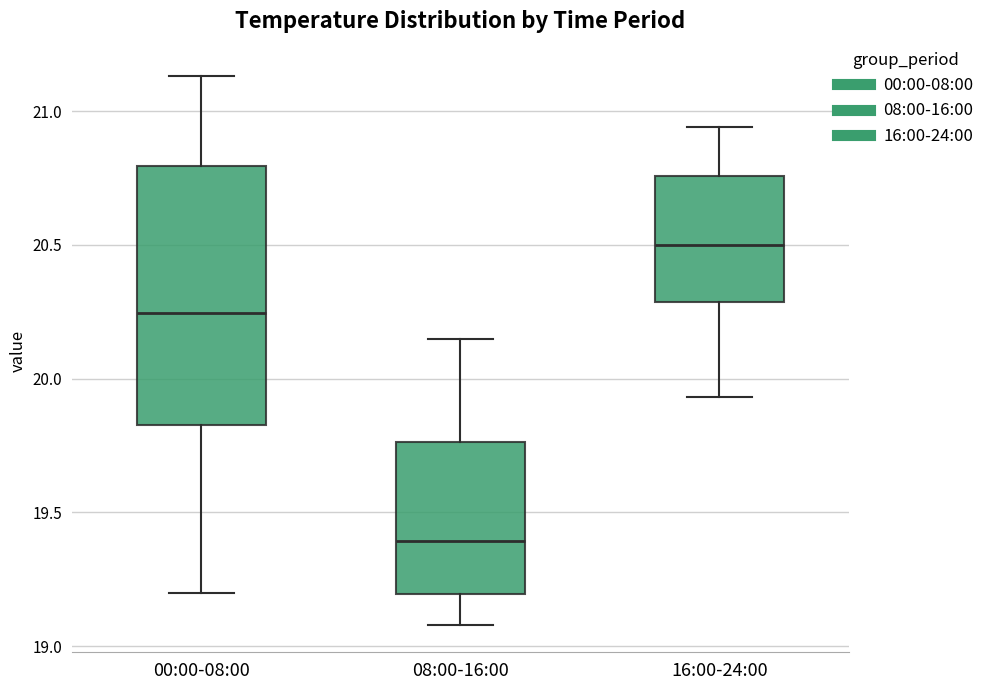

Which box has the highest median line?

16:00-24:00